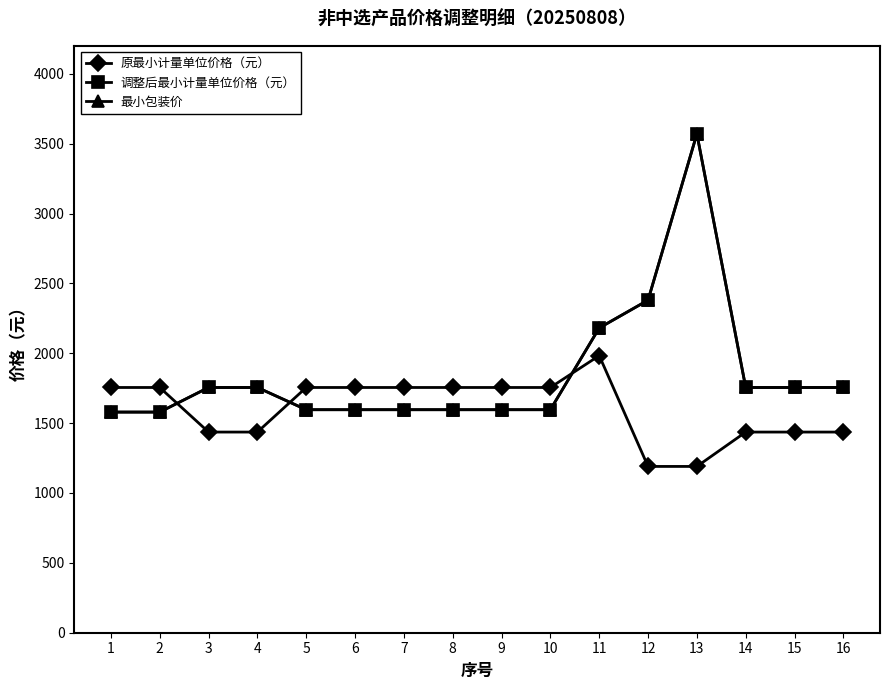

How many lines are shown in the chart?

3